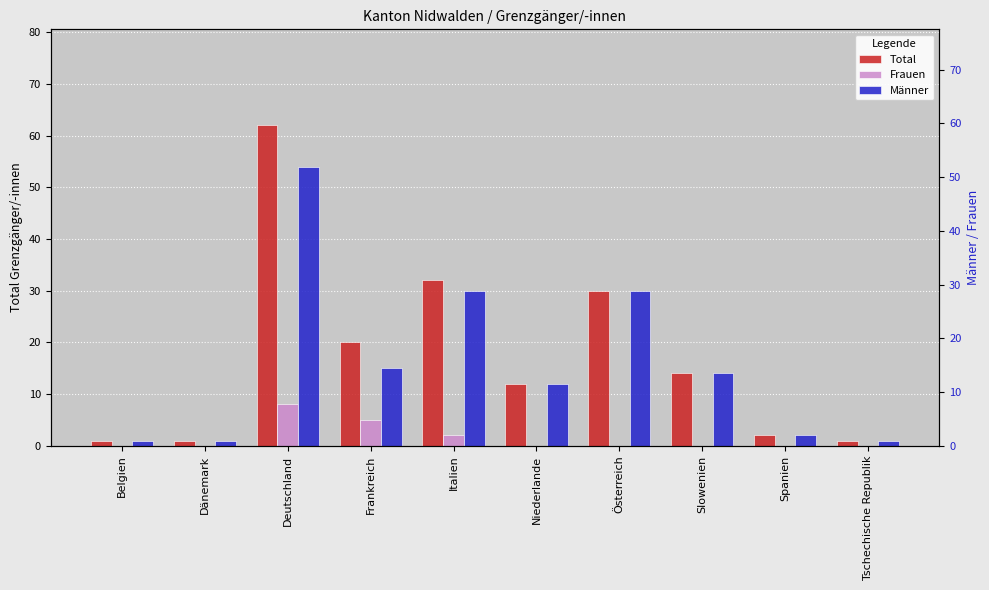

Between Niederlande and Tschechische Republik, which series saw the biggest shift?

Total